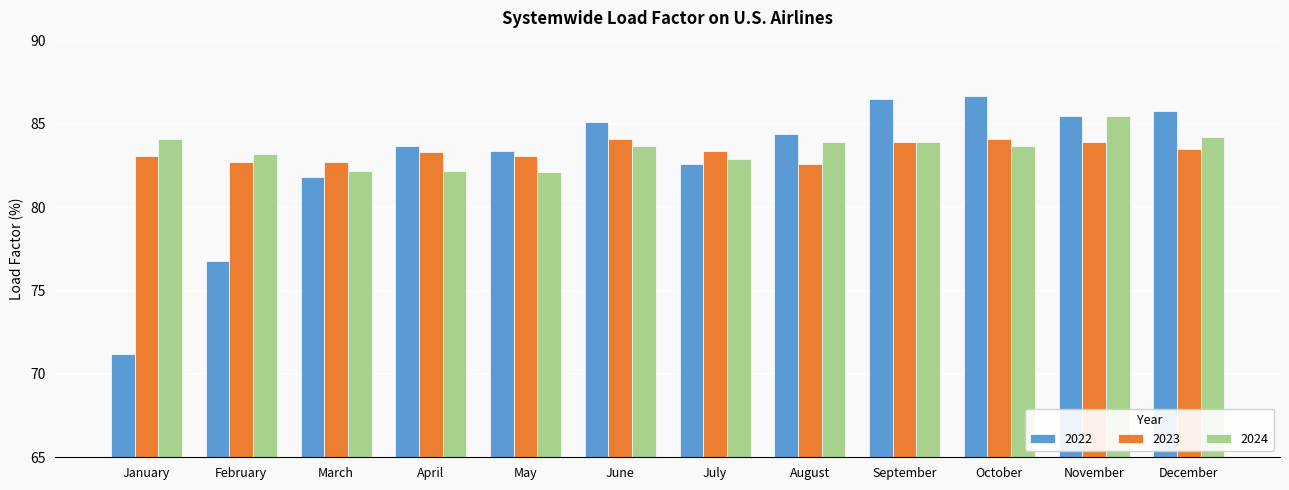

How many bars are there in total?

36